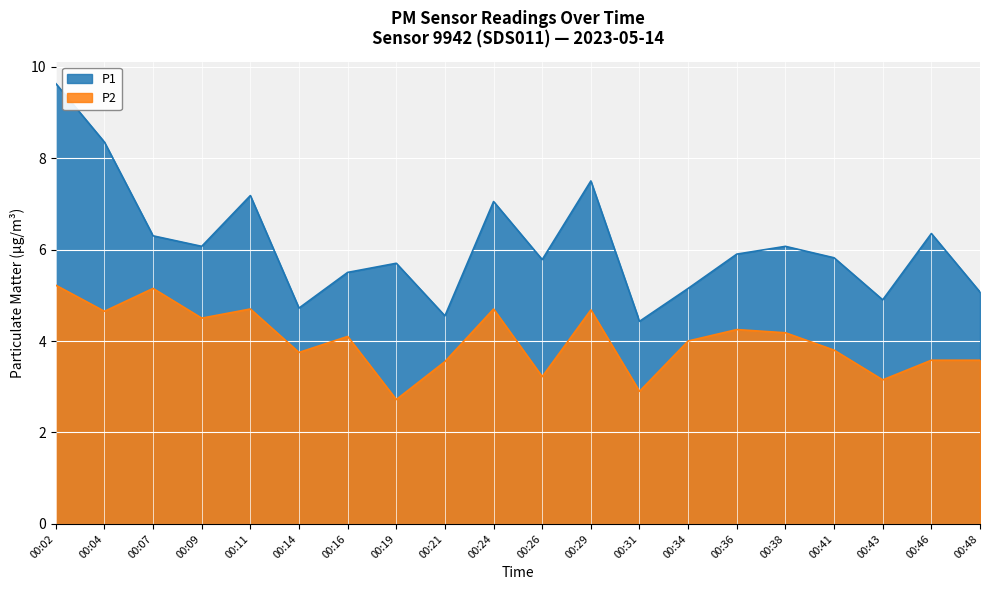

List the series in order of their overall mean, lowest first.

P2, P1